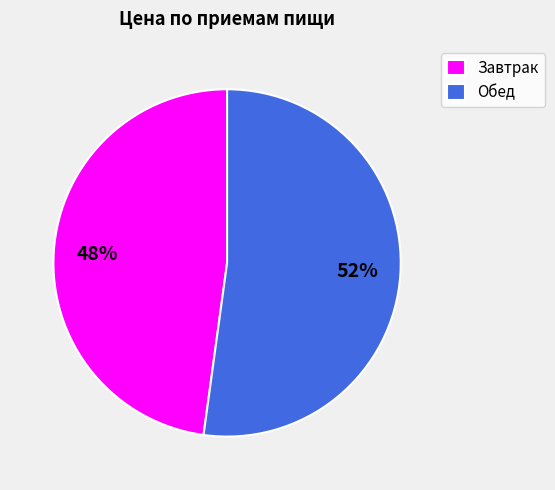

Which has a higher value, Завтрак or Обед?

Обед